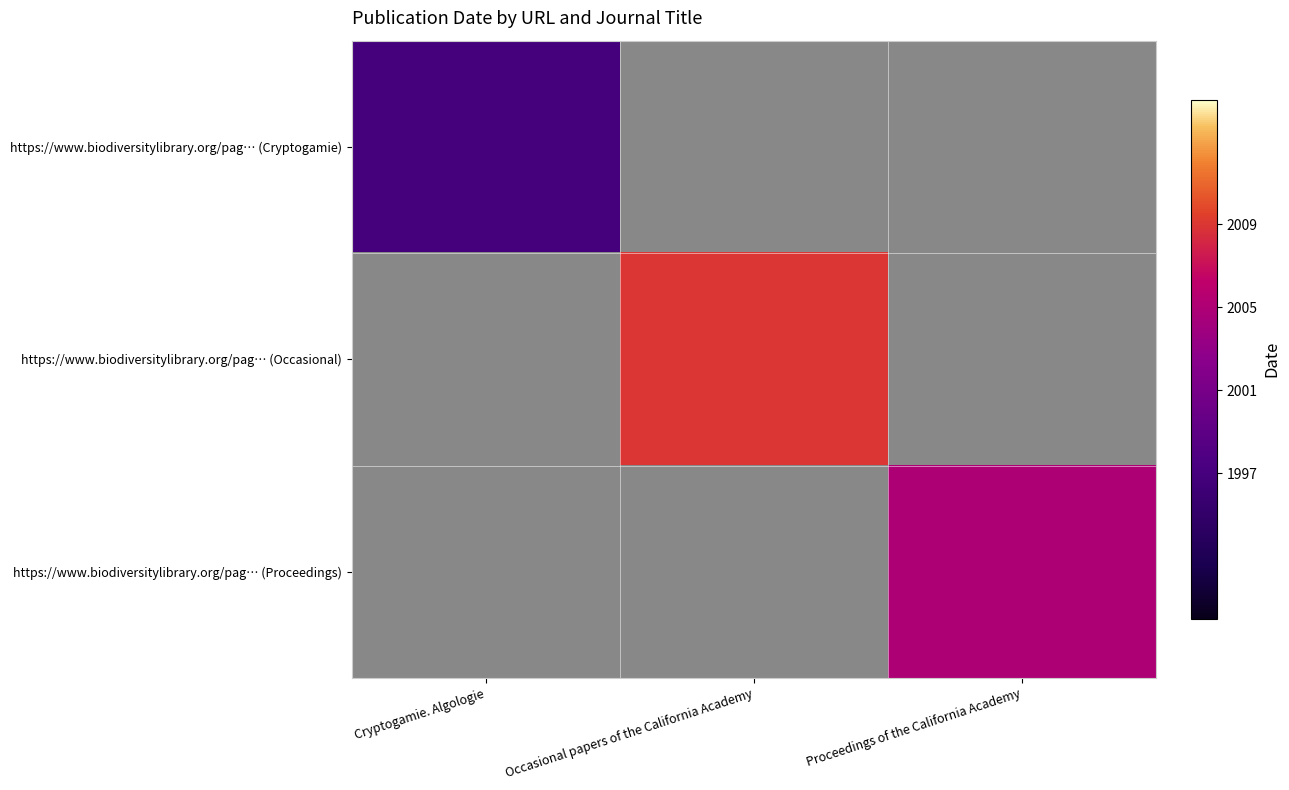

Which series has the largest range (max minus min)?

https://www.biodiversitylibrary.org/pag… (Cryptogamie)